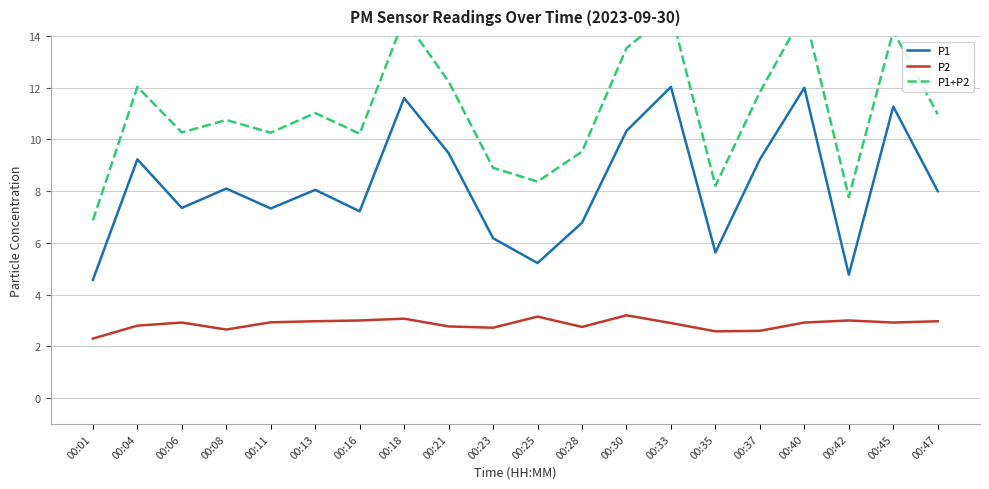

Reading left to right, what are all the values shown in this chart?

P1: 00:01=4.6	00:04=9.2	00:06=7.3	00:08=8.1	00:11=7.3	00:13=8.1	00:16=7.2	00:18=11.6	00:21=9.5	00:23=6.2	00:25=5.2	00:28=6.8	00:30=10.3	00:33=12.0	00:35=5.6	00:37=9.2	00:40=12.0	00:42=4.8	00:45=11.3	00:47=8.0
P2: 00:01=2.3	00:04=2.8	00:06=2.9	00:08=2.6	00:11=2.9	00:13=3.0	00:16=3.0	00:18=3.1	00:21=2.8	00:23=2.7	00:25=3.1	00:28=2.8	00:30=3.2	00:33=2.9	00:35=2.6	00:37=2.6	00:40=2.9	00:42=3.0	00:45=2.9	00:47=3.0
P1+P2: 00:01=6.9	00:04=12.0	00:06=10.3	00:08=10.8	00:11=10.3	00:13=11.0	00:16=10.2	00:18=14.7	00:21=12.2	00:23=8.9	00:25=8.4	00:28=9.5	00:30=13.5	00:33=14.9	00:35=8.2	00:37=11.8	00:40=14.9	00:42=7.8	00:45=14.2	00:47=11.0